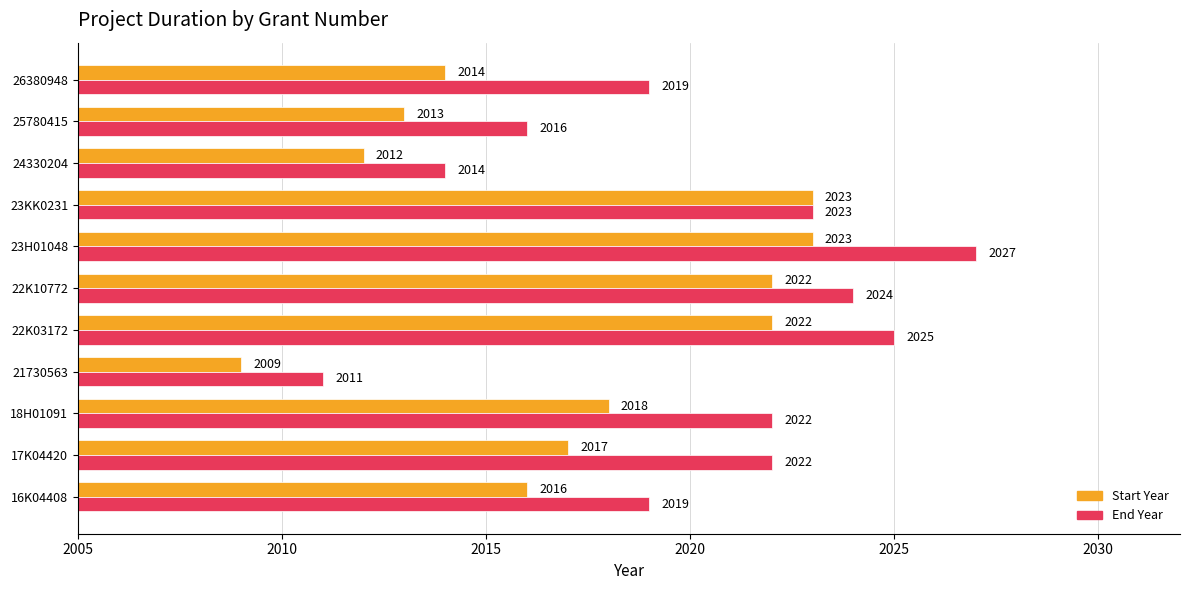

Rank the series by their average value, from lowest to highest.

Start Year, End Year